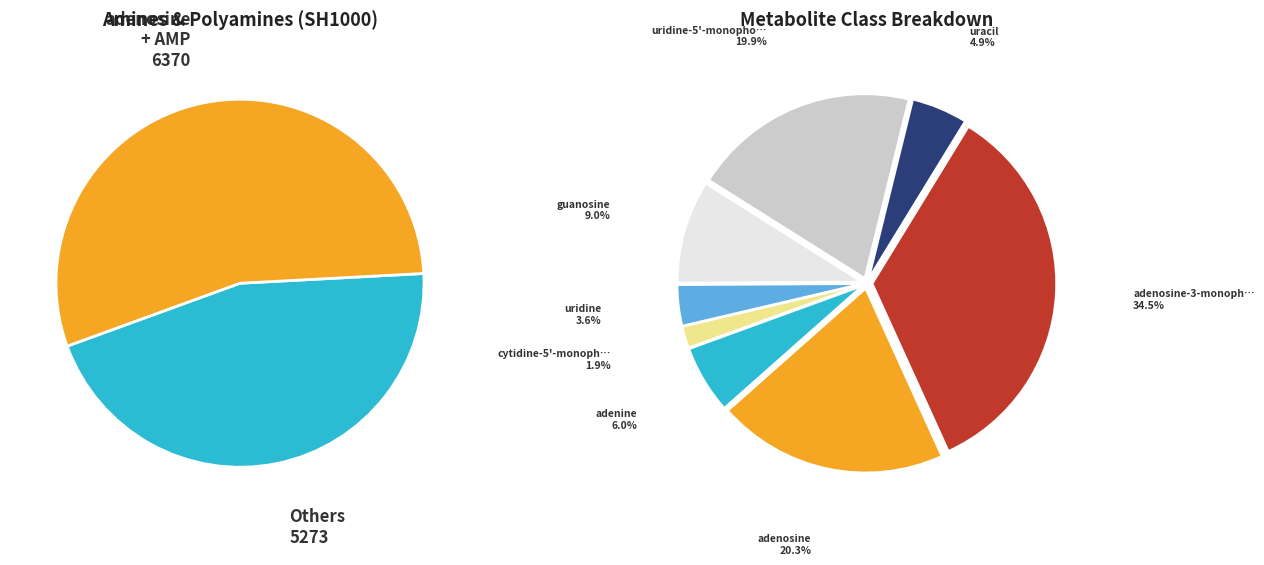

To the nearest percent, what portion does uracil represent?

5%